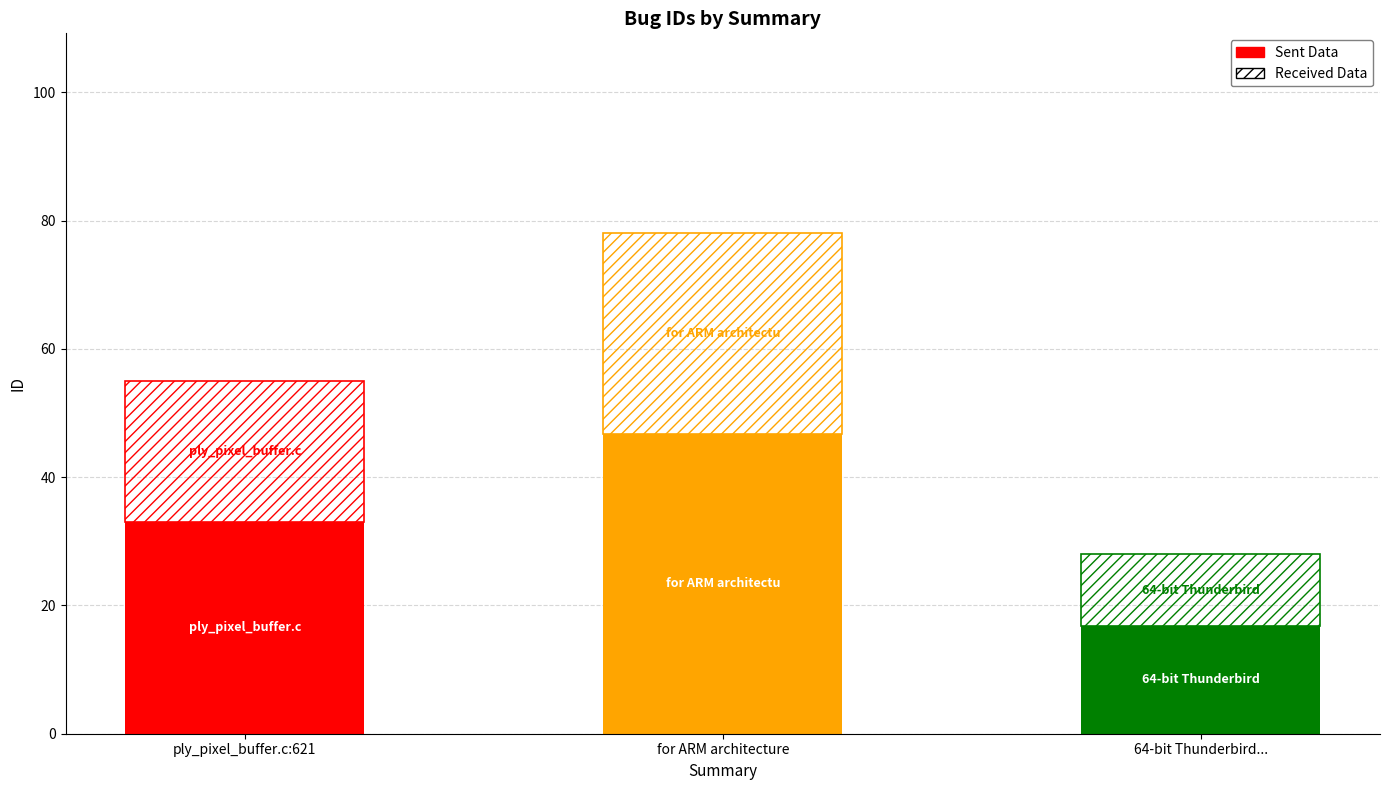

What is the ratio of the value at ply_pixel_buffer.c:621 to the value at for ARM architecture?

0.7